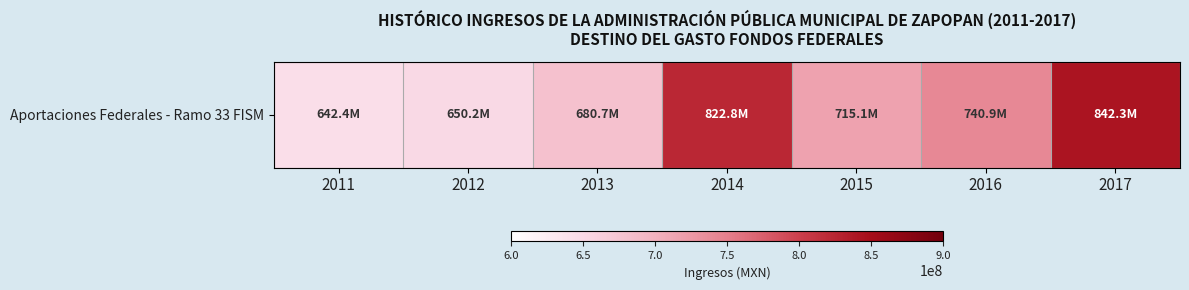

List the labels in order of value, largest first.

2017, 2014, 2016, 2015, 2013, 2012, 2011